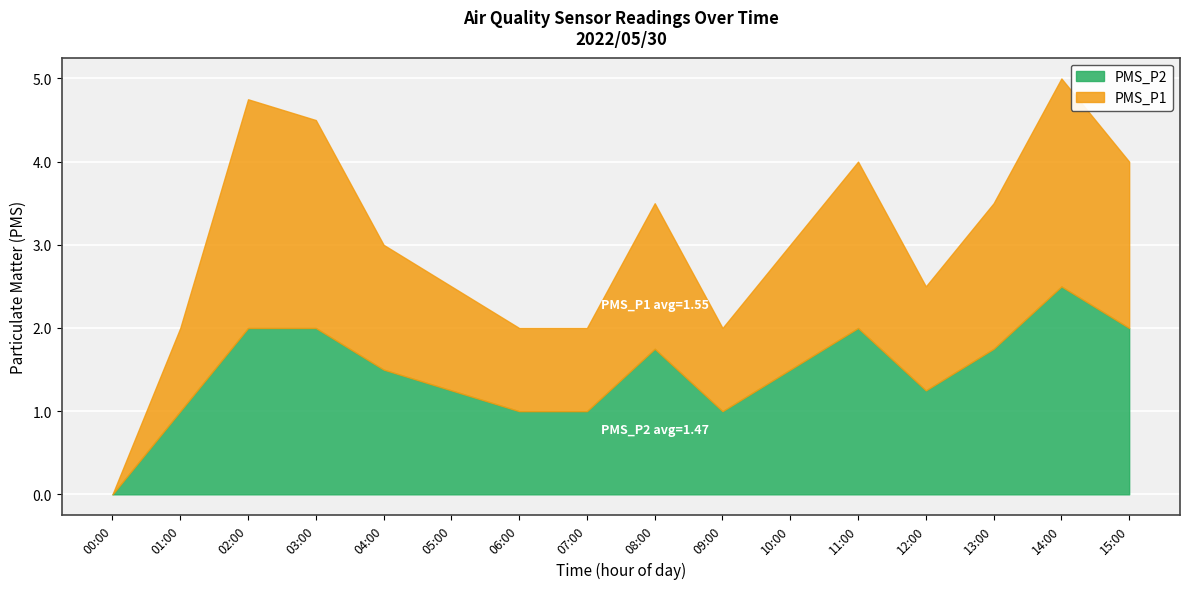

List the labels in order of PMS_P1 value, largest first.

02:00, 03:00, 14:00, 11:00, 15:00, 08:00, 13:00, 04:00, 10:00, 05:00, 12:00, 01:00, 06:00, 07:00, 09:00, 00:00